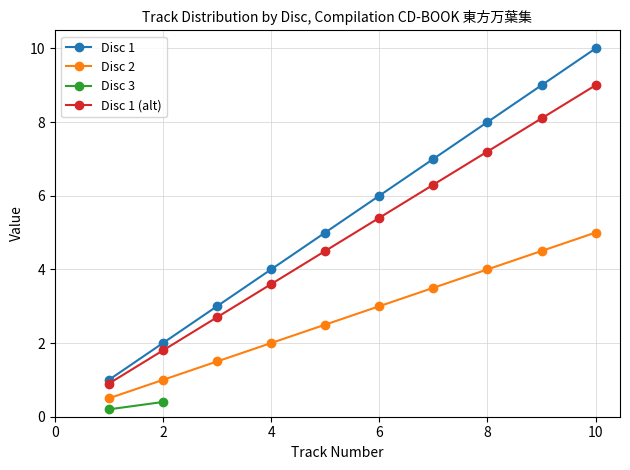

What is the approximate value of Disc 2 at 6?

3.0